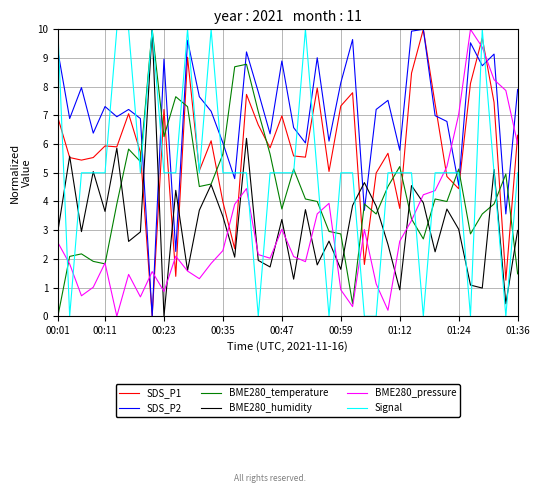

Count the number of categories in the chart.

40